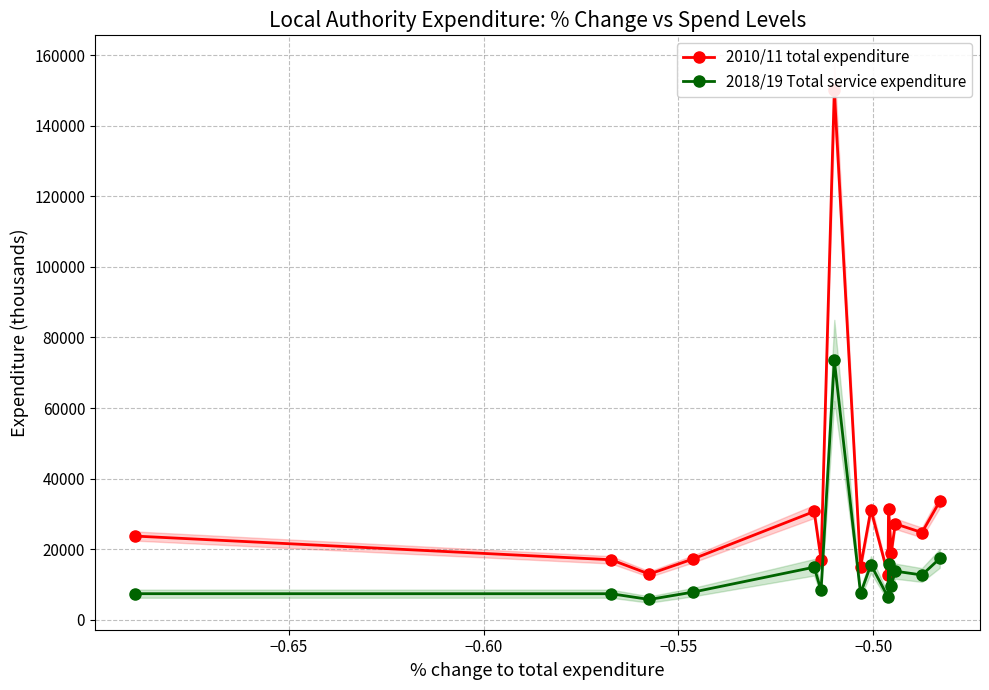

Count the number of data series in this chart.

2